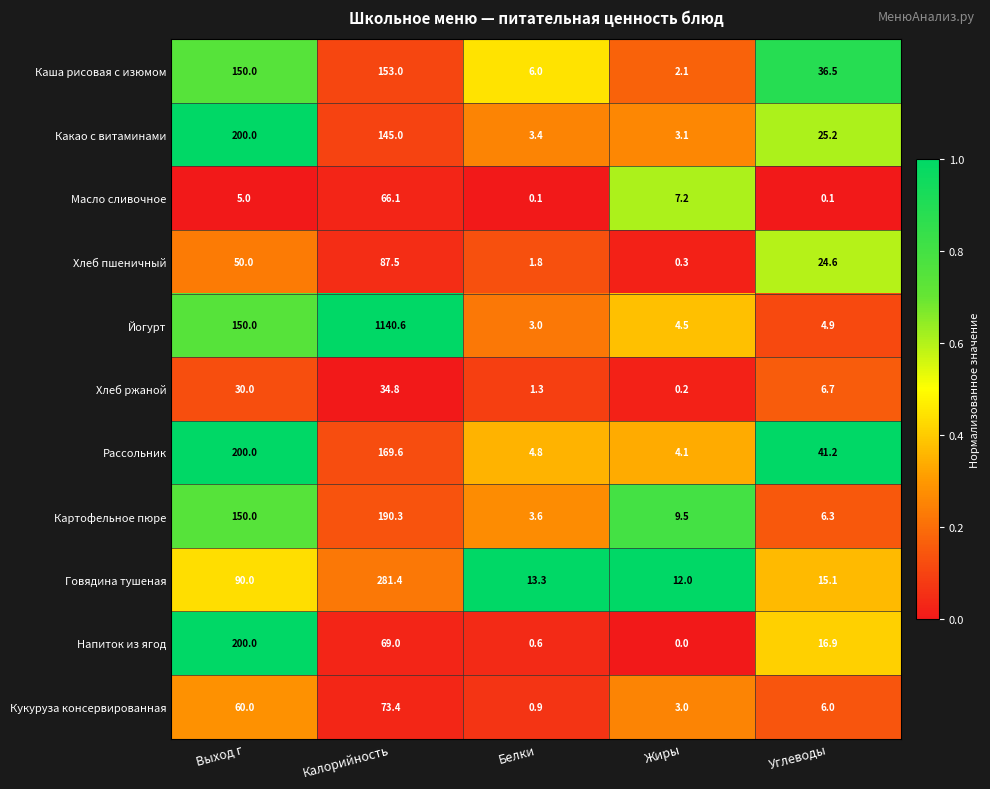

Which label corresponds to the largest value in the chart?

Калорийность